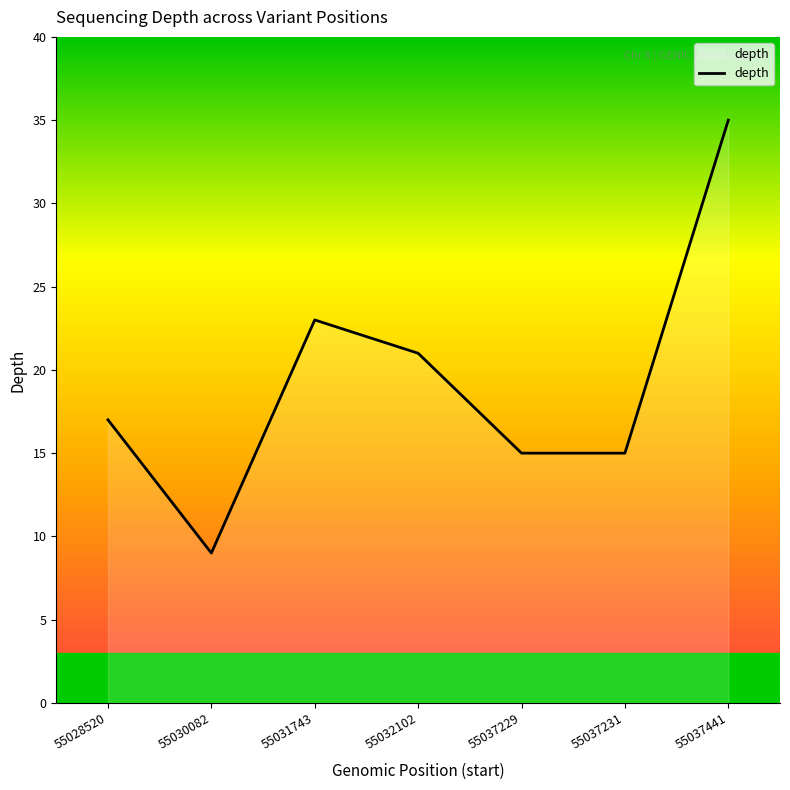

Which has a higher value, 55037441 or 55032102?

55037441